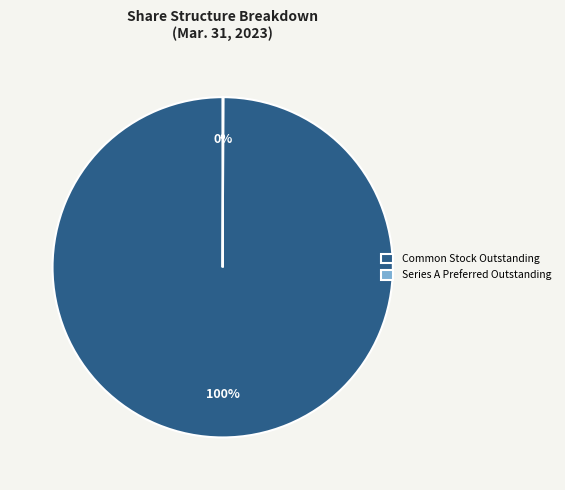

What percentage is the Common Stock Outstanding slice, to the nearest percent?

100%